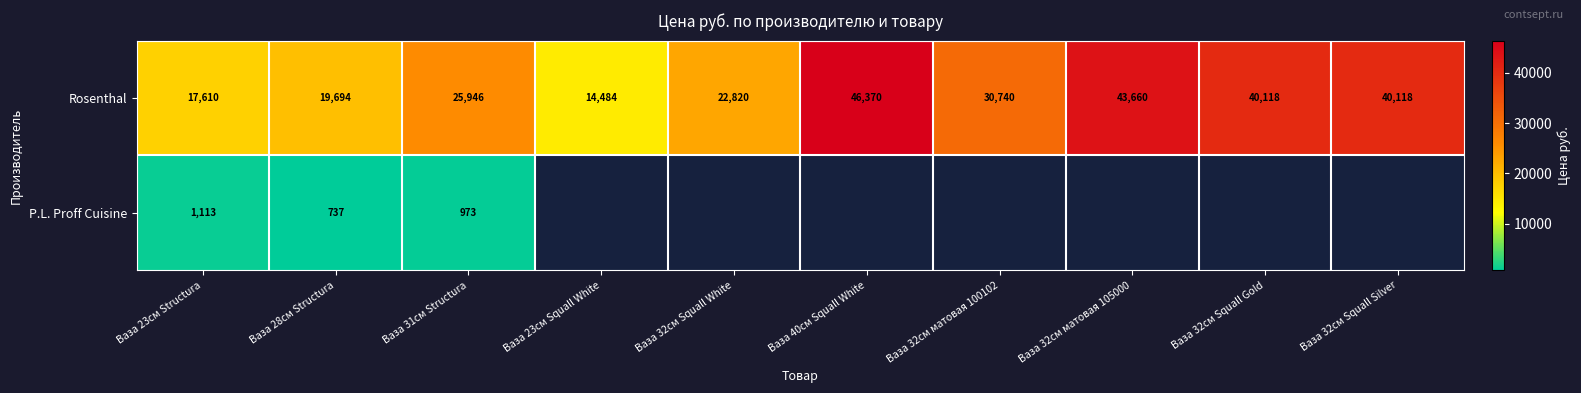

At which label does Rosenthal first exceed 30740?

Ваза 40см Squall White